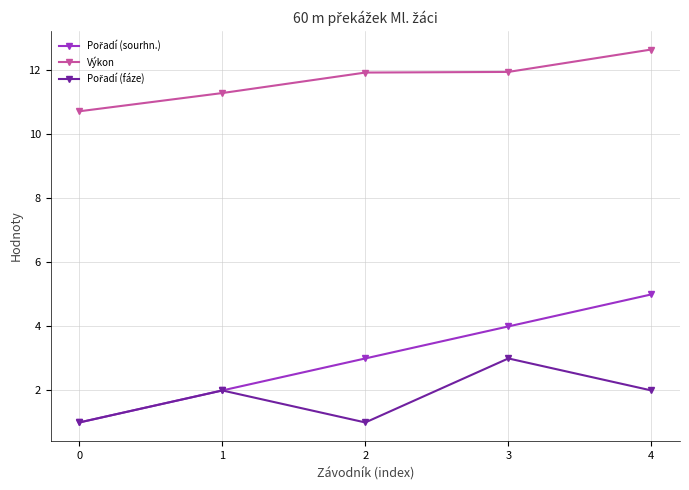

What is the difference between the highest and lowest values at 1?

9.3